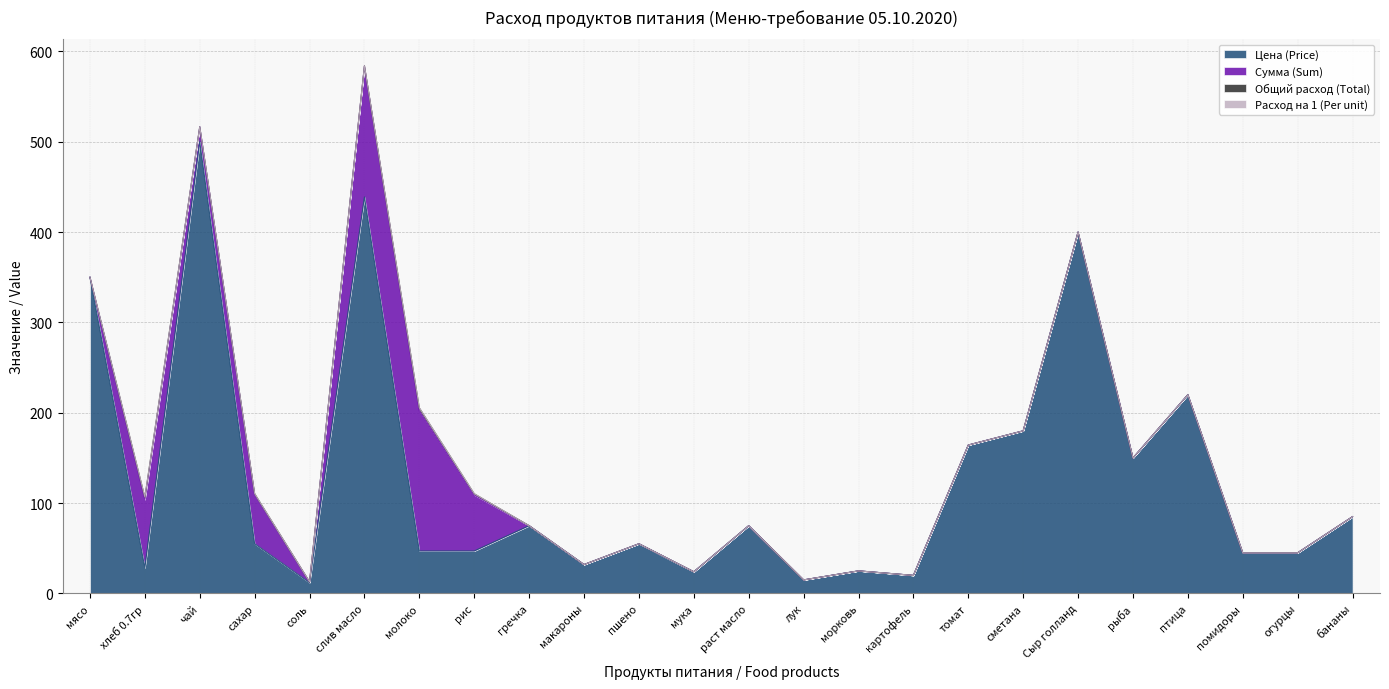

What is the sum of all Сумма (Sum) values?

509.1